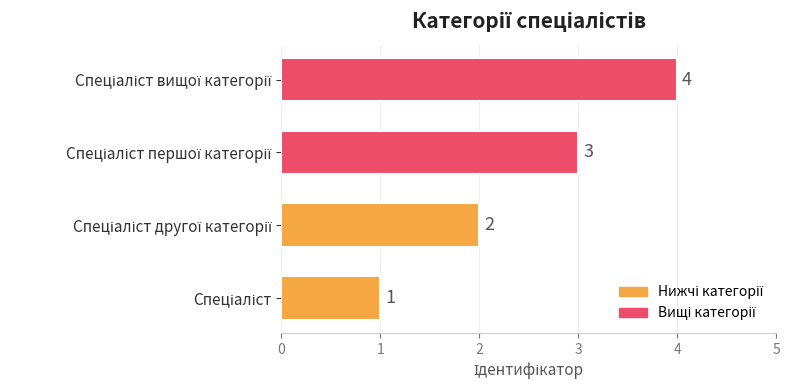

What is the sum of all values?

10